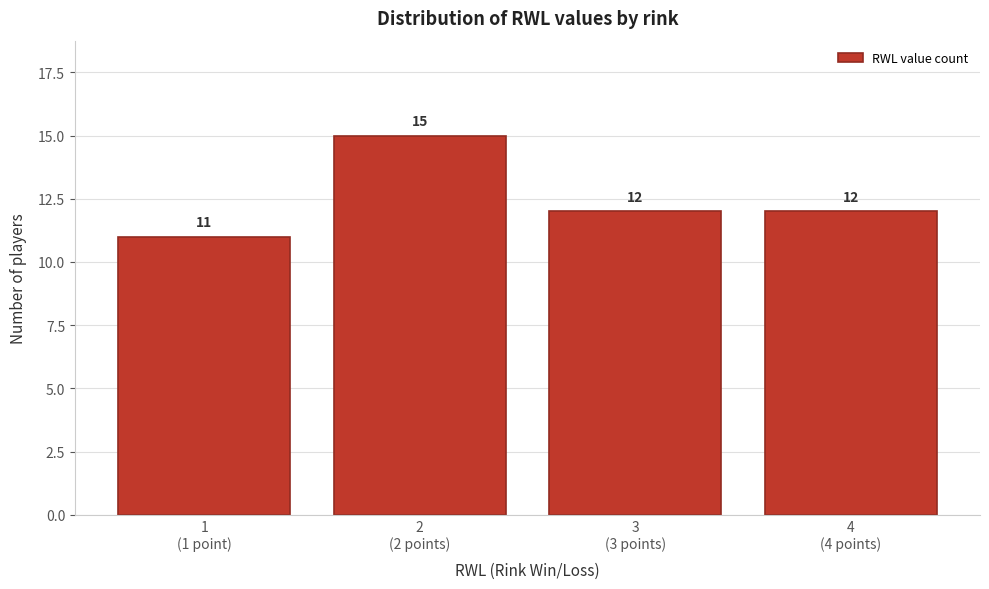

Reading left to right, transcribe all the data shown in this chart.

11	15	12	12